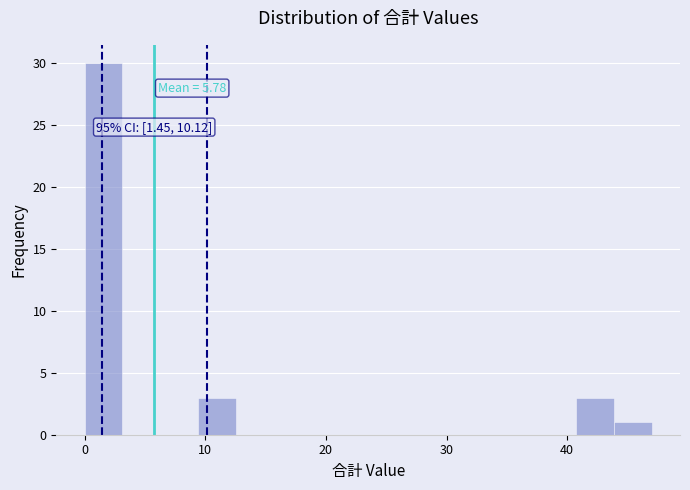

Around what value on the x-axis is the tallest bar? Give the approximate position of its centre, as read against the axis.

2